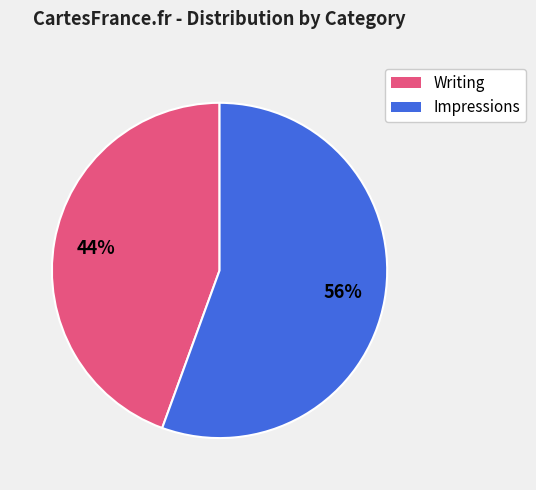

Does any single category account for the majority?

Yes